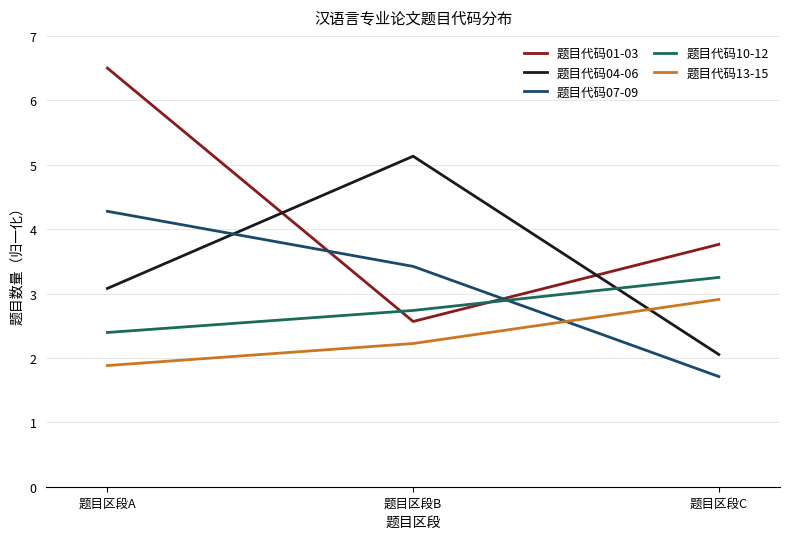

How many lines are shown in the chart?

5